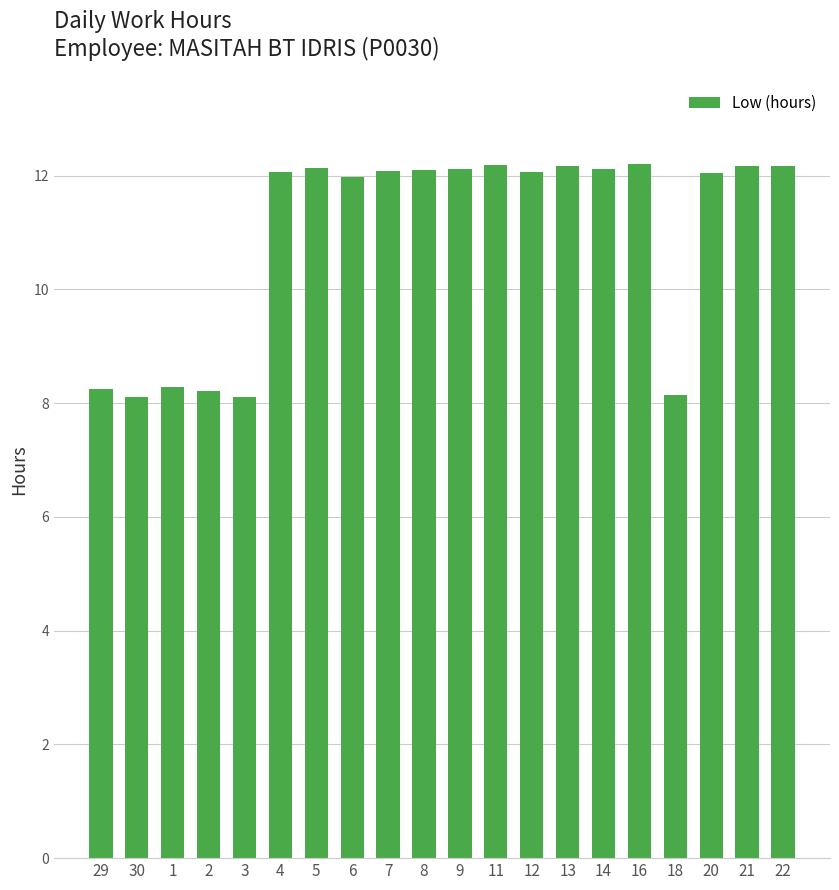

Read the value at 14.

12.1